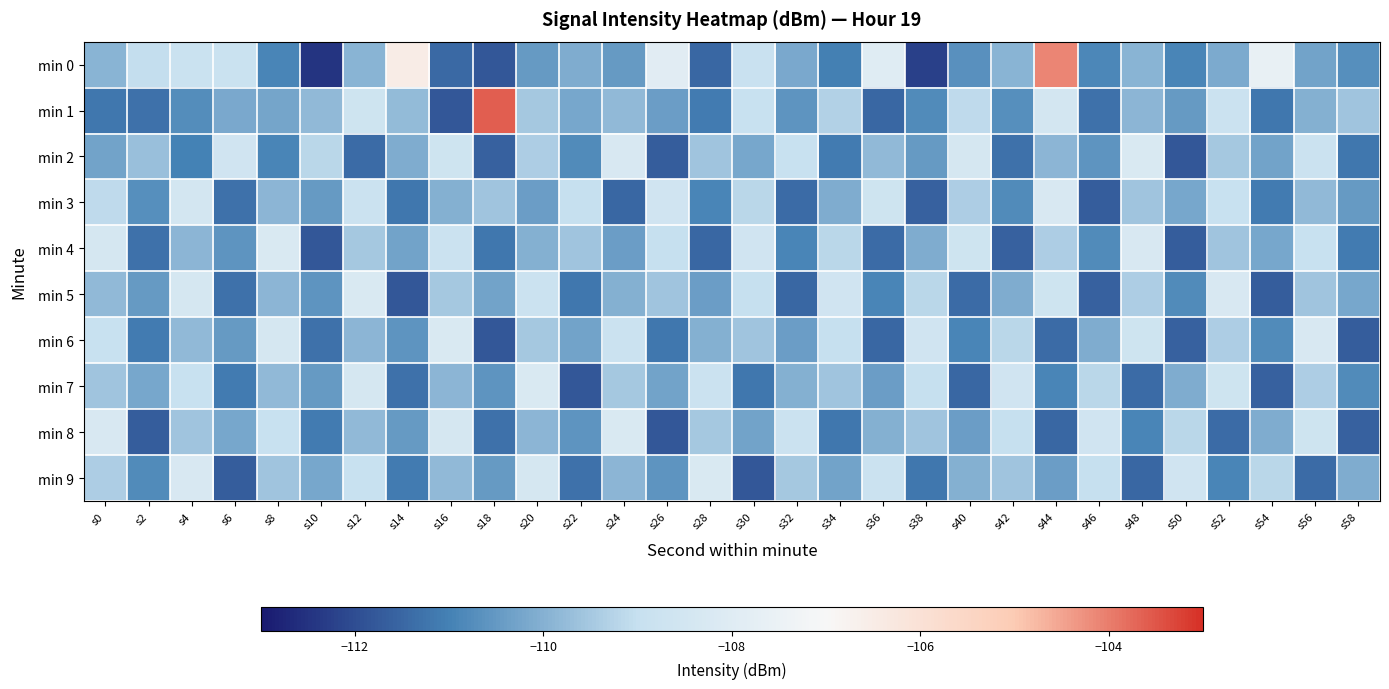

Which has a higher value, s54 or s44?

s44